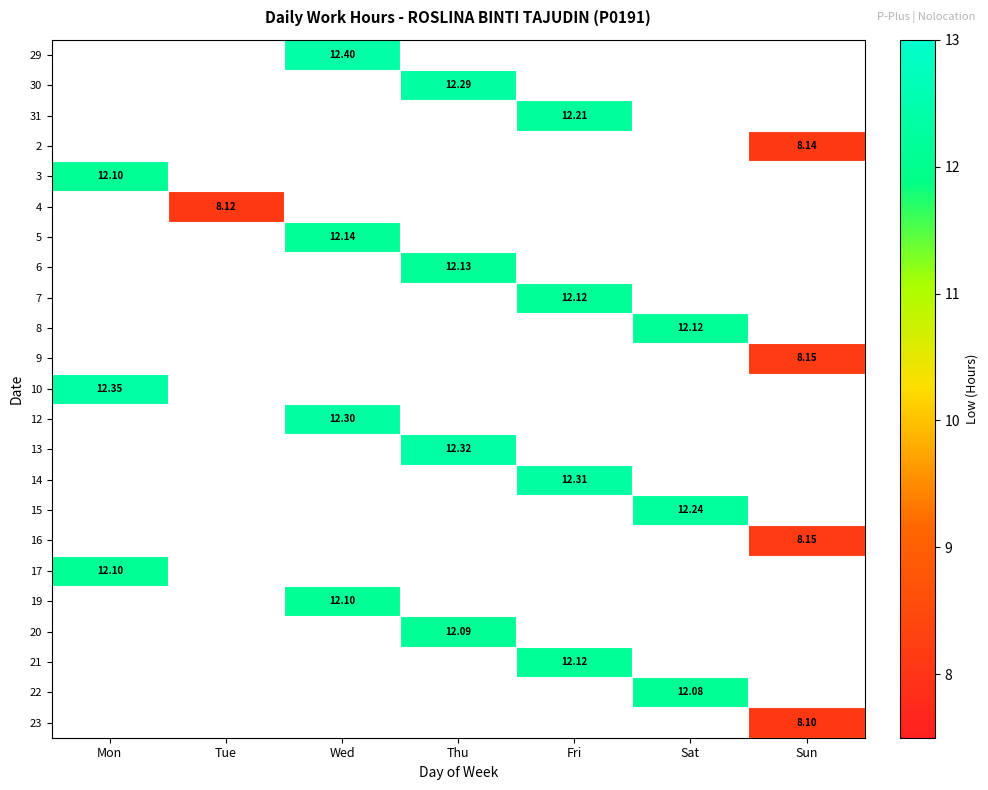

What is the greatest value displayed?

12.4